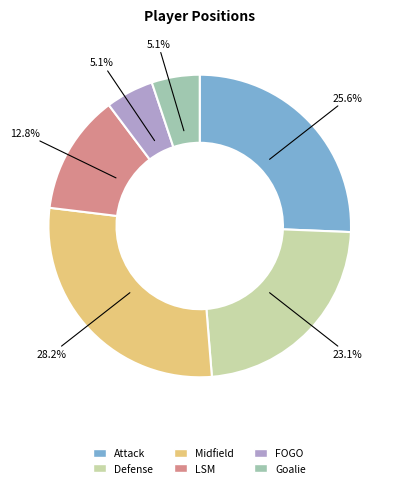

Does any single category account for the majority?

No